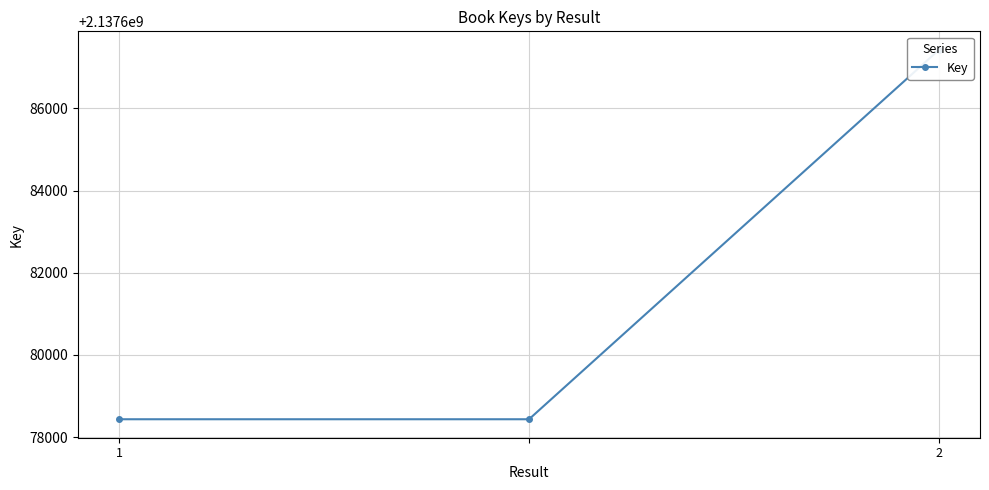

Count the number of categories in the chart.

3